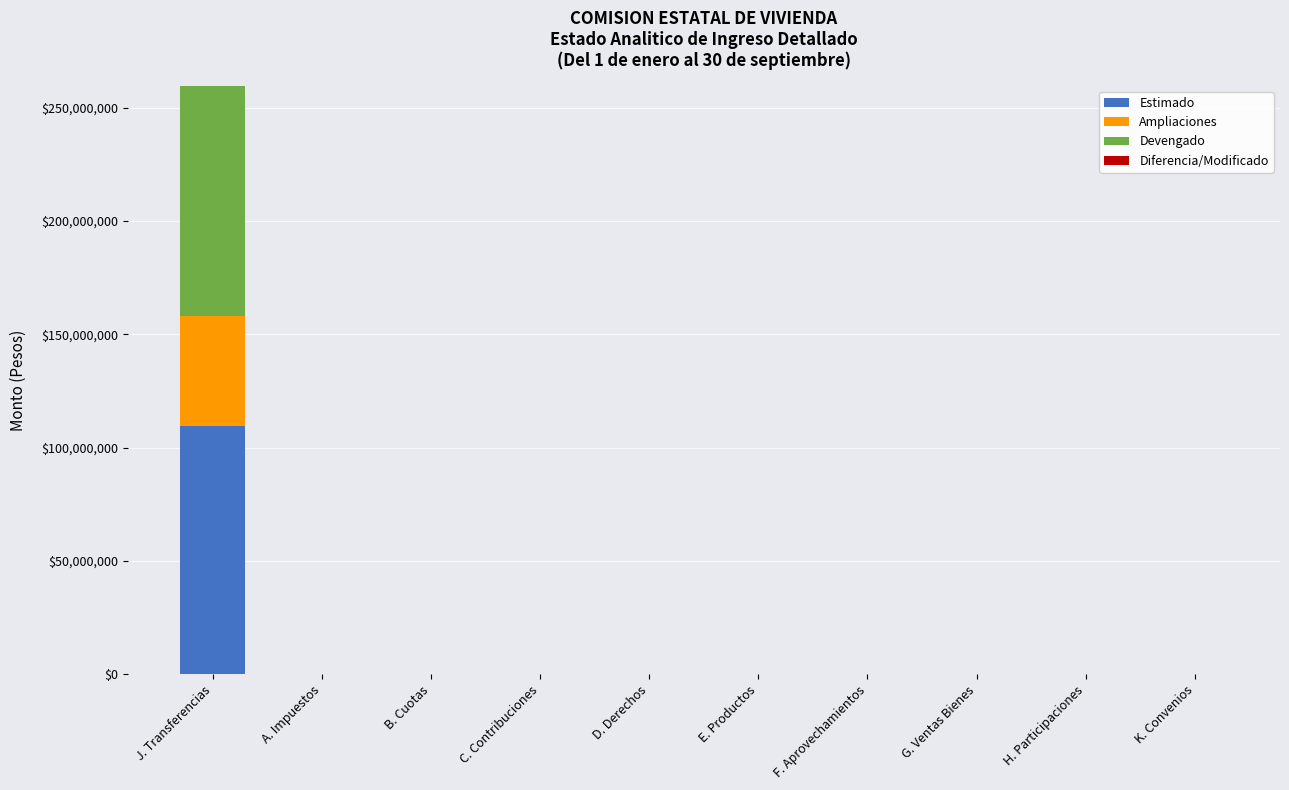

Is it true that Estimado equals 61449194.2 at J. Transferencias?

False